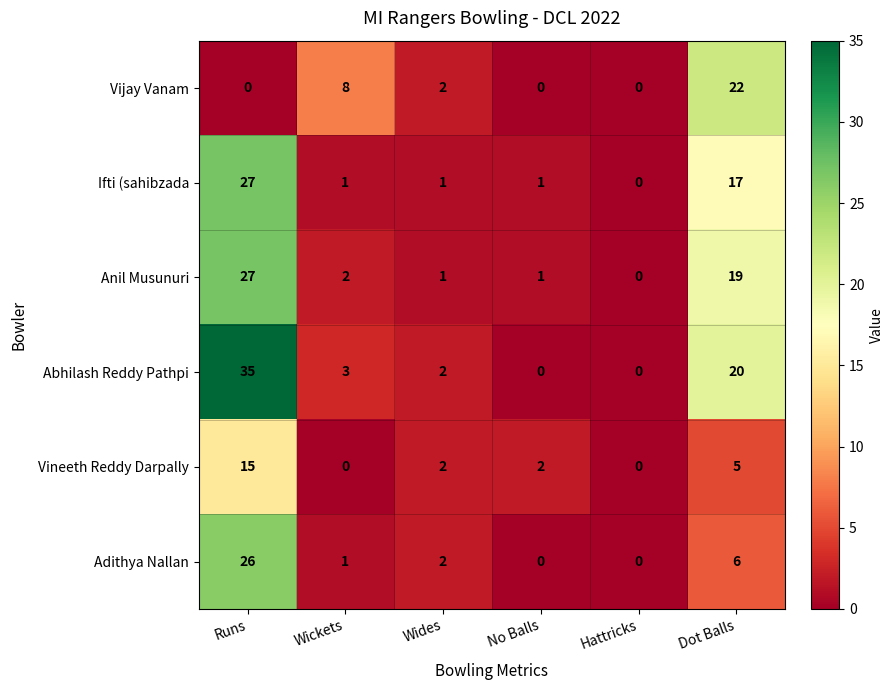

Which series has the widest spread of values?

Abhilash Reddy Pathpi